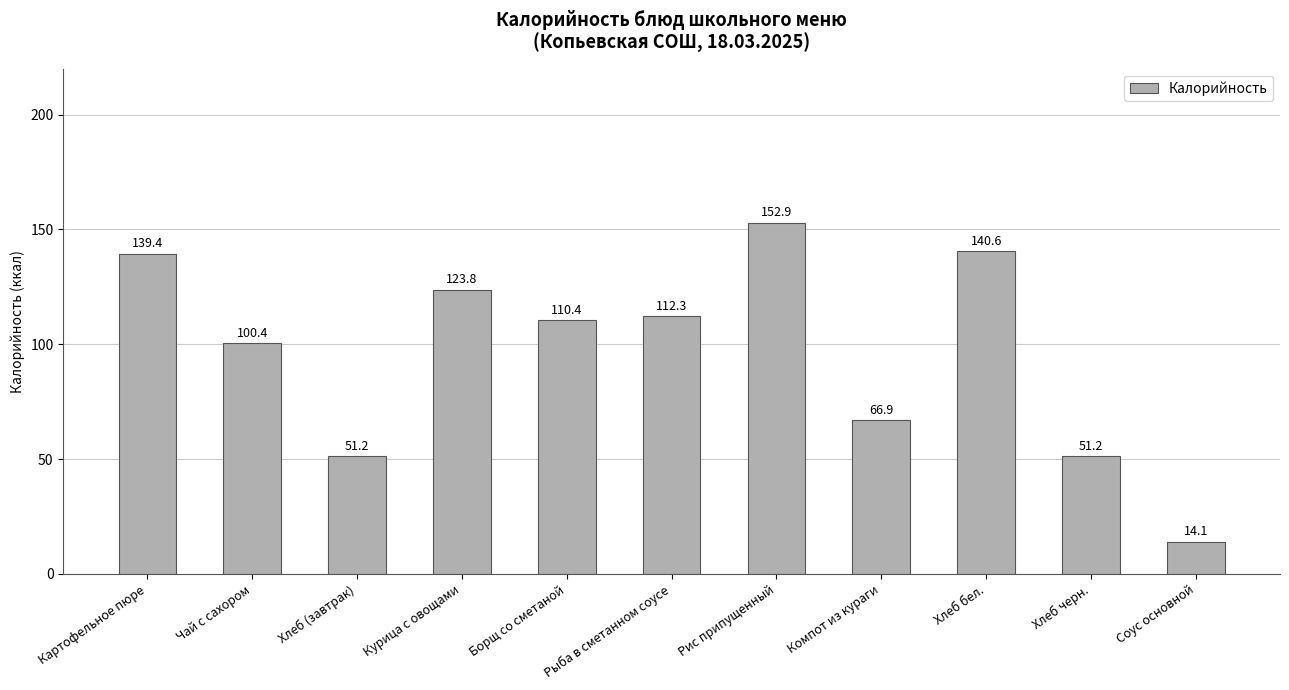

What is the change in value from Чай с сахором to Хлеб бел.?

+40.2